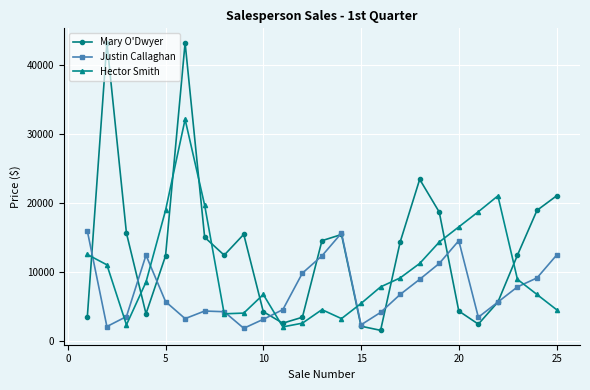

List the series in order of their overall mean, highest first.

Mary O'Dwyer, Hector Smith, Justin Callaghan